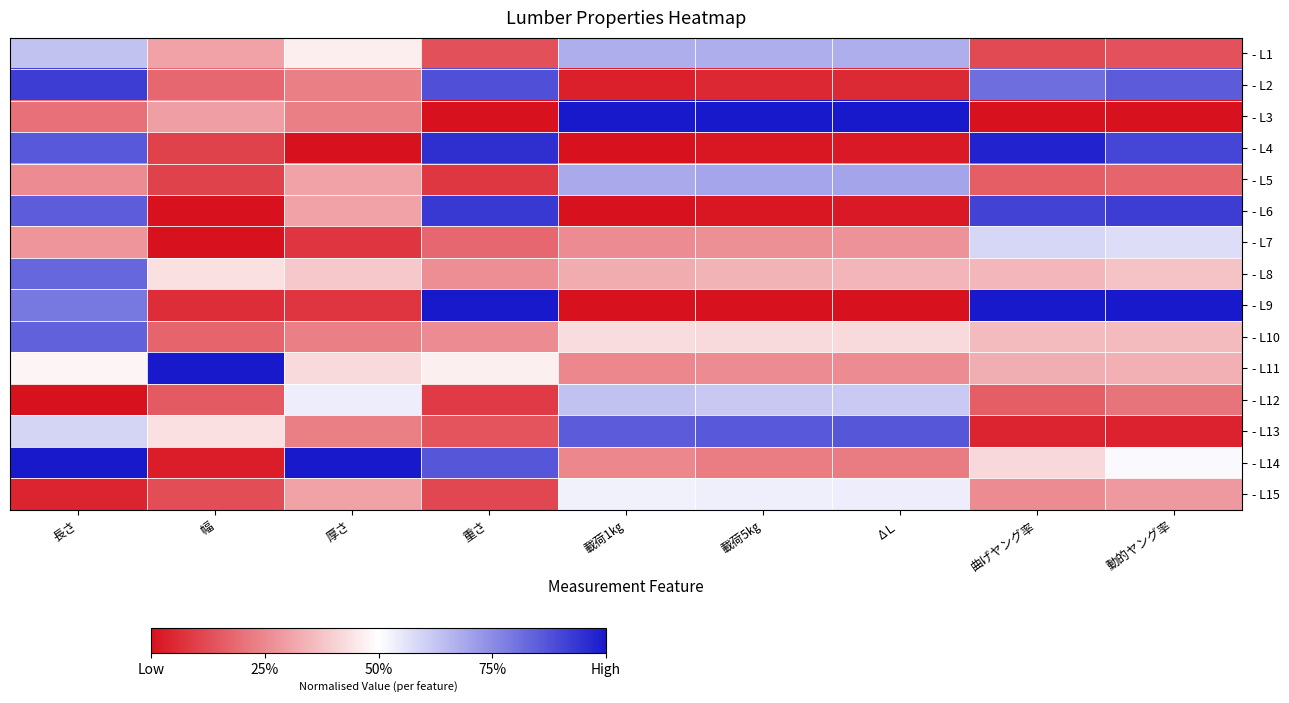

Which category has the highest value across all series?

載荷1㎏